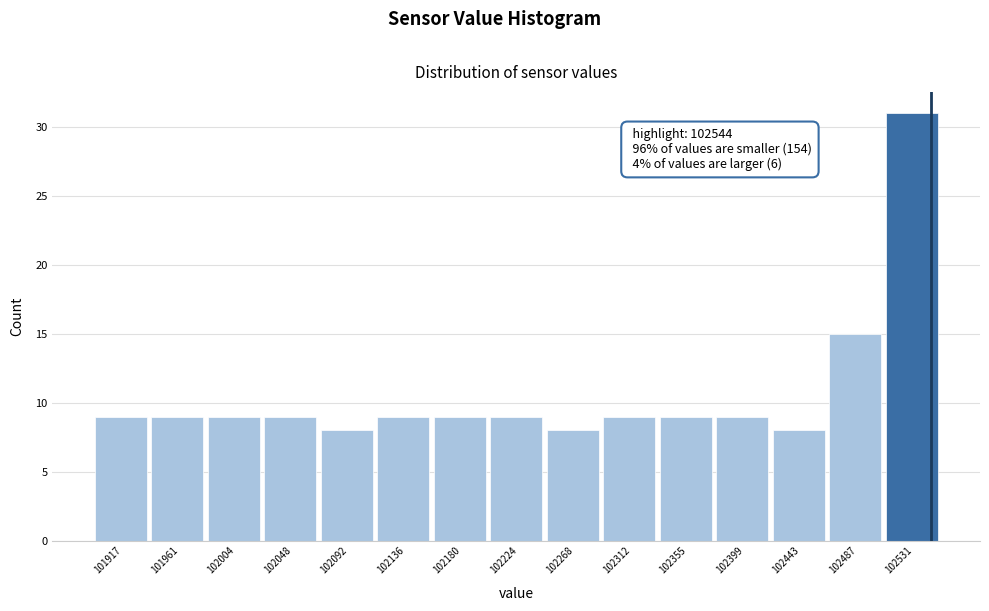

Over which range of the x-axis is the bar tallest?

102510 to 102555